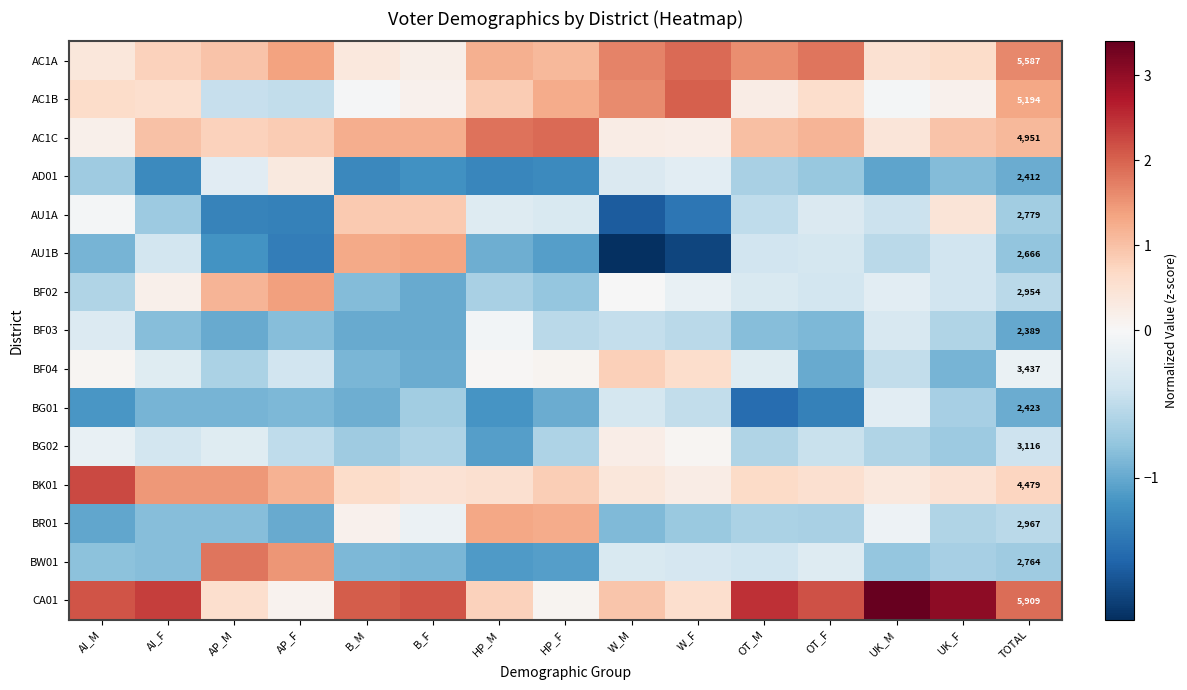

At which label does AD01 first exceed 0?

AP_F